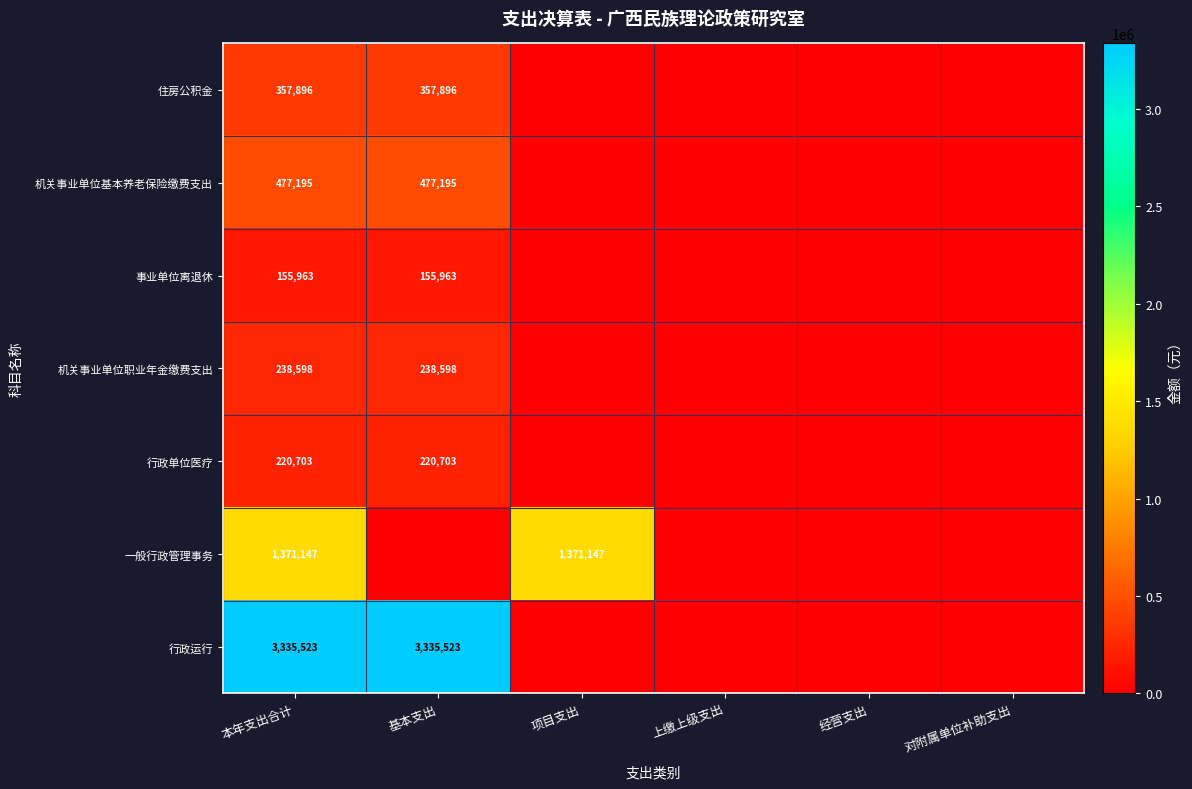

The value of 行政运行 at 基本支出 is 4896645. True or false?

False